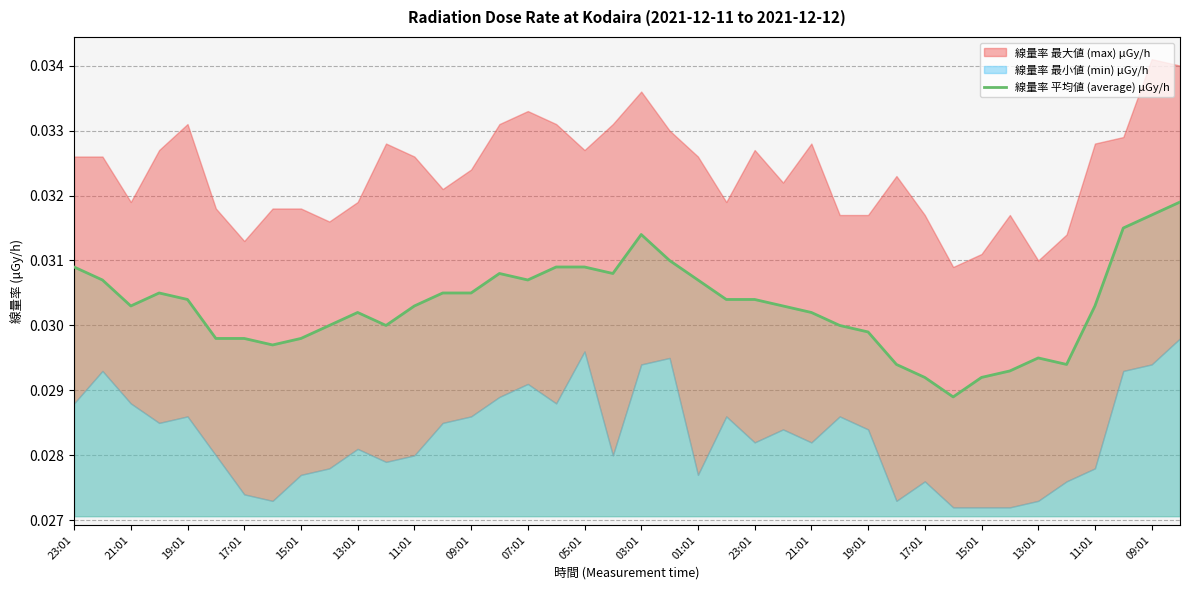

True or false: the data shows 0.0 at 17:01.

False